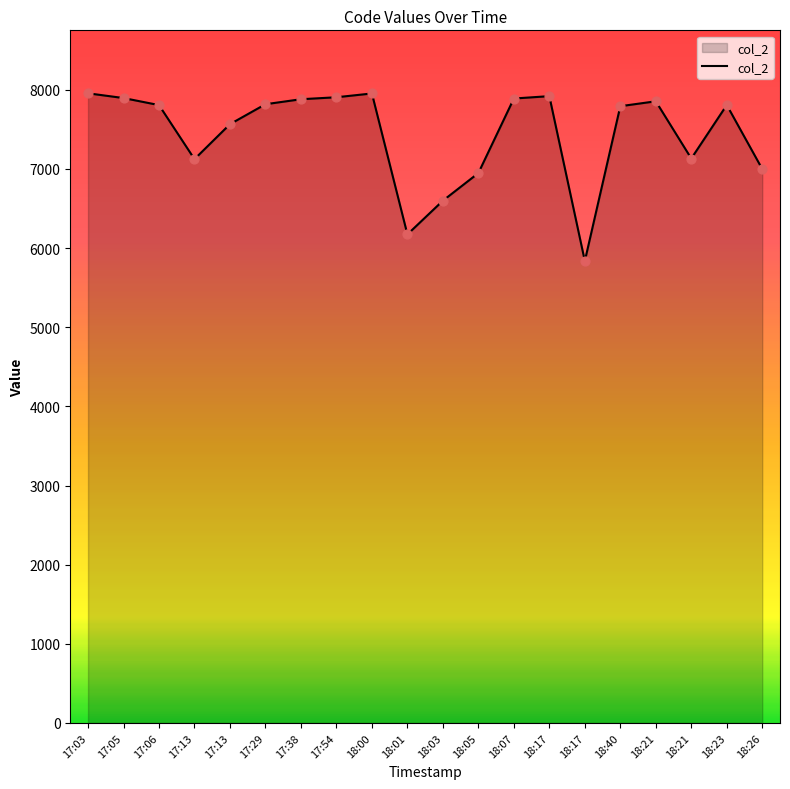

What is the change in value from 17:29 to 18:03?

-1219